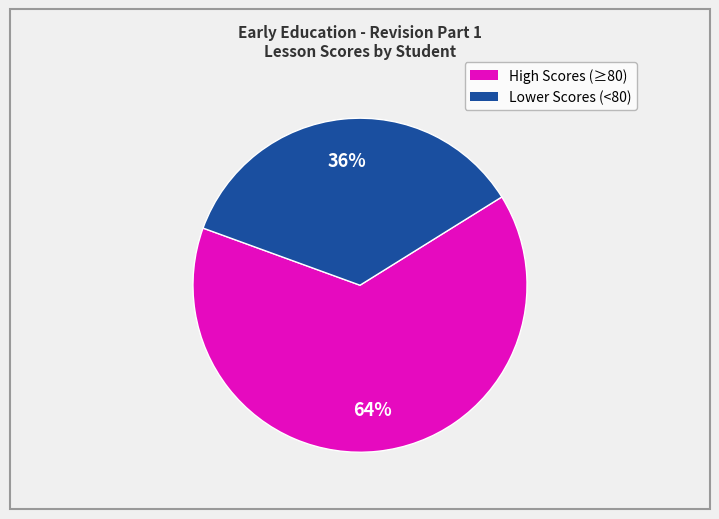

To the nearest percent, what is the average slice percentage?

50%